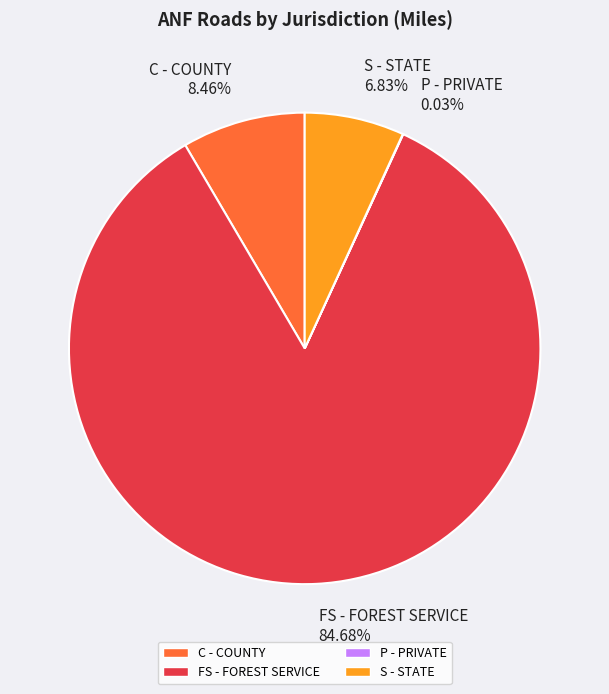

To the nearest percent, what portion does C - COUNTY represent?

8%